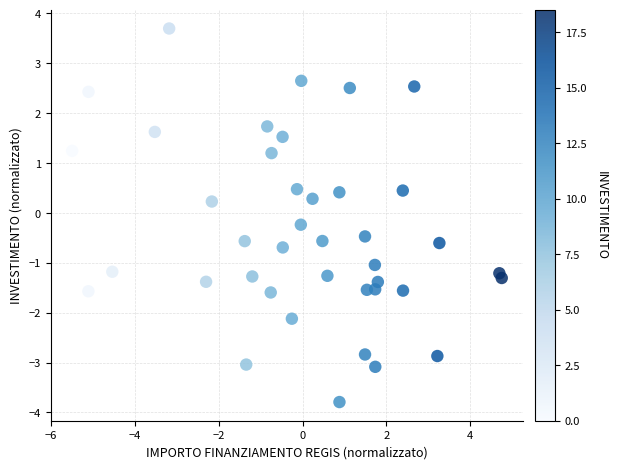

What is the range of Y values (max minus min)?

7.5